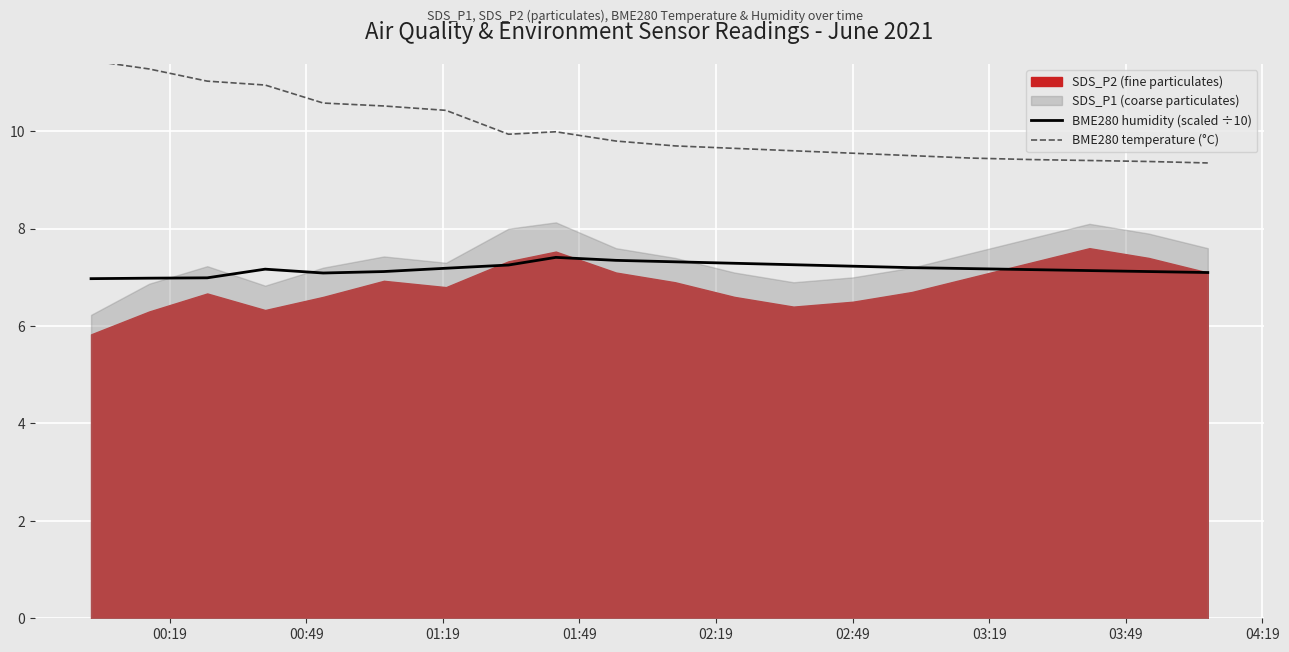

True or false: BME280 temperature (°C) and BME280 humidity (scaled ÷10) cross at least once.

False